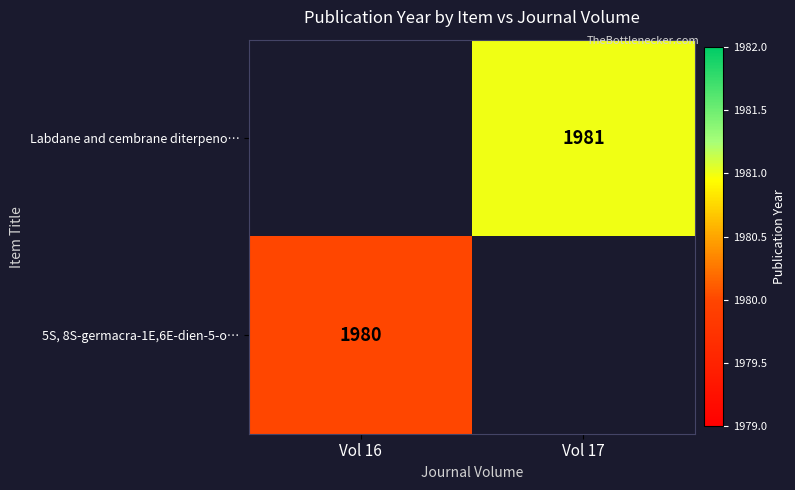

Is it true that Labdane and cembrane diterpeno… equals 1981 at Vol 17?

True